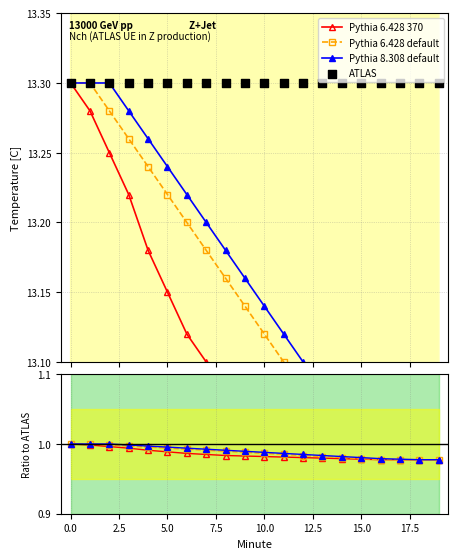

Which series has the widest spread of Y values?

Pythia 6.428 370